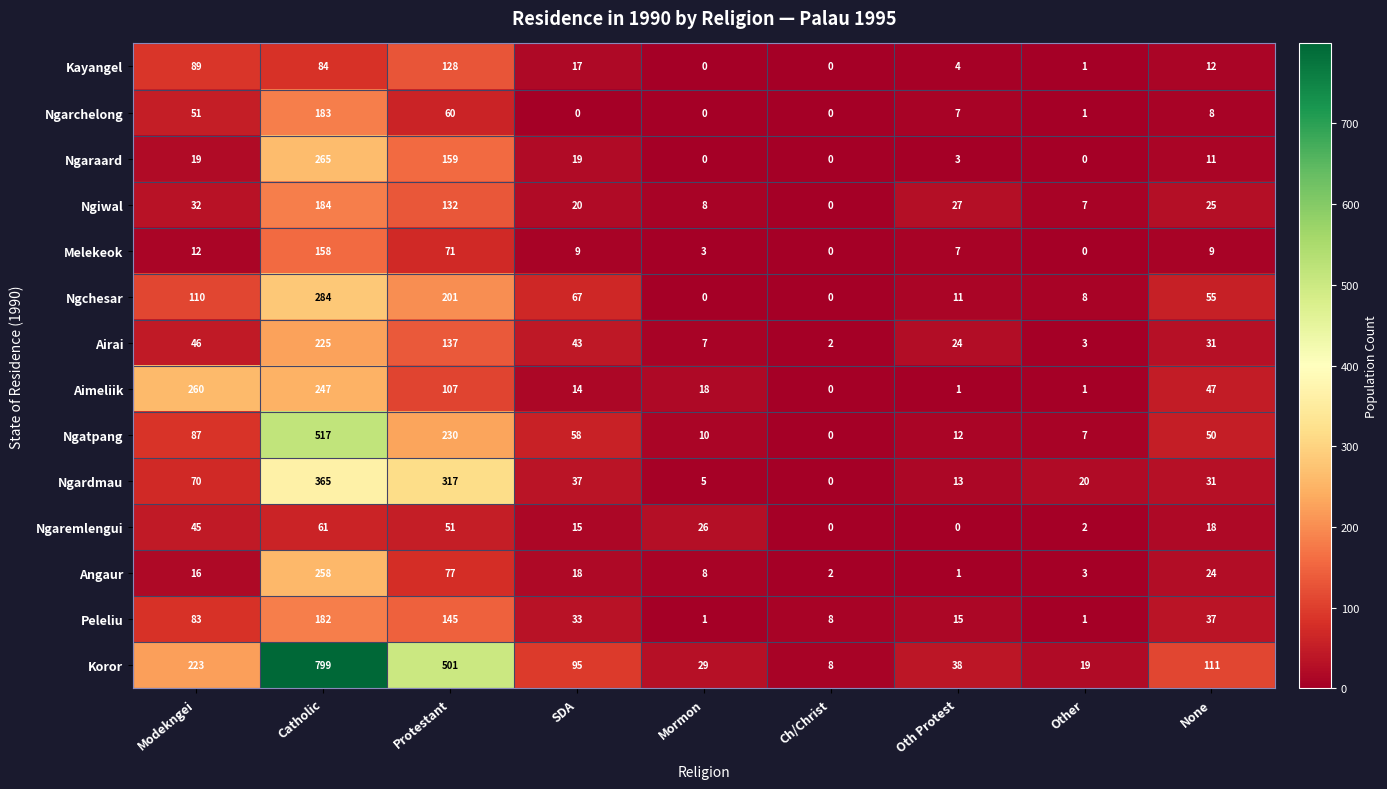

The value of Melekeok at Ch/Christ is 0. True or false?

True